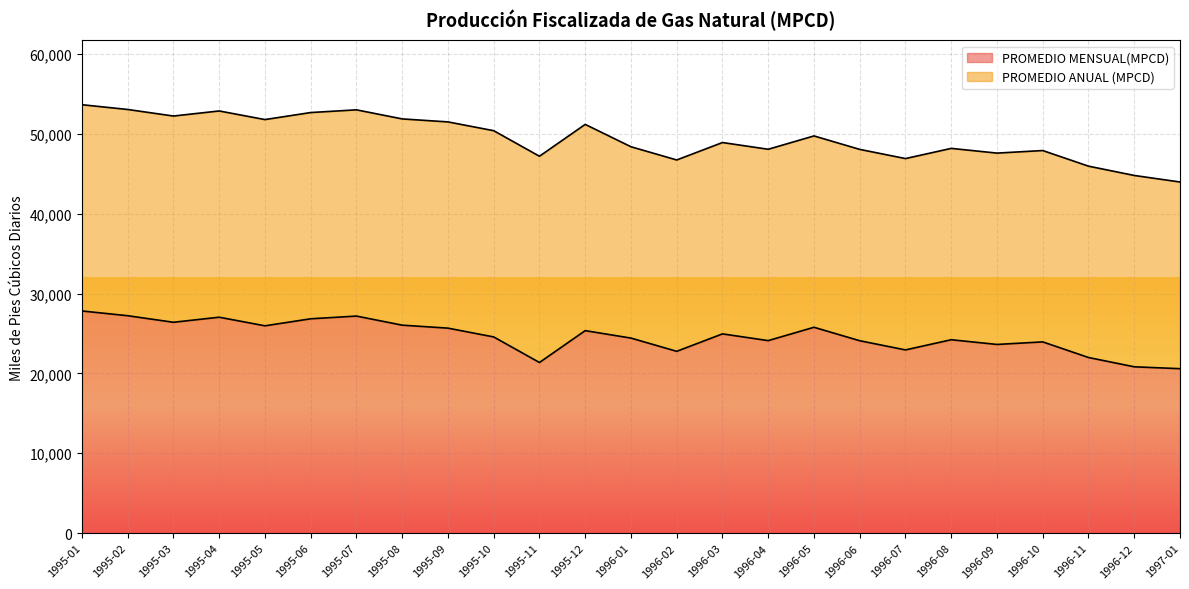

What position from the right is 1996-09?

5